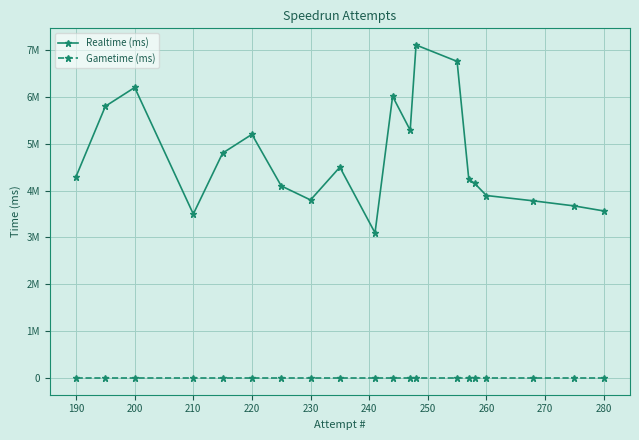

What are all the series names shown in the legend?

Realtime (ms), Gametime (ms)